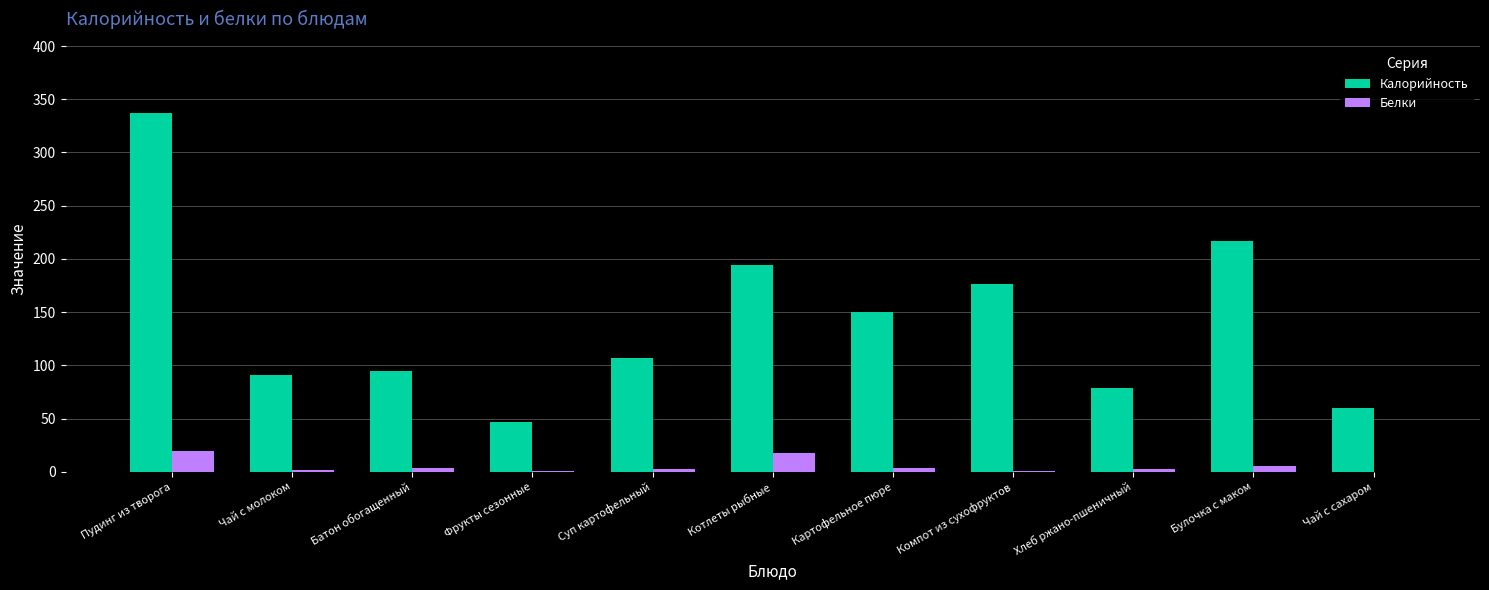

What is the spread (max minus min) of values at Пудинг из творога?

318.0